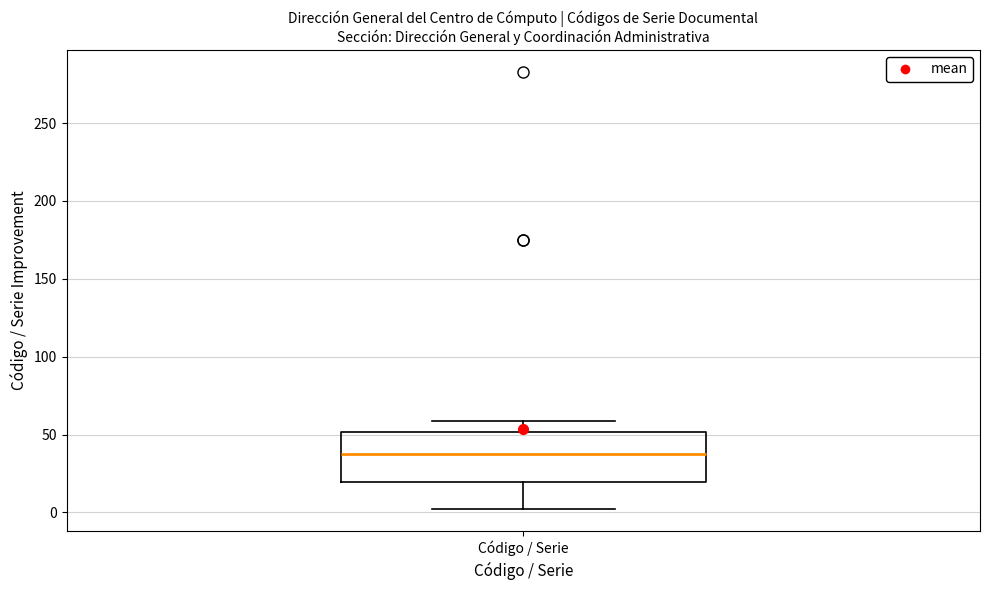

Where is the lower edge of the box for Código / Serie on the y-axis? The values are not printed on the chart, so give them approximately, as read against the axis.

20